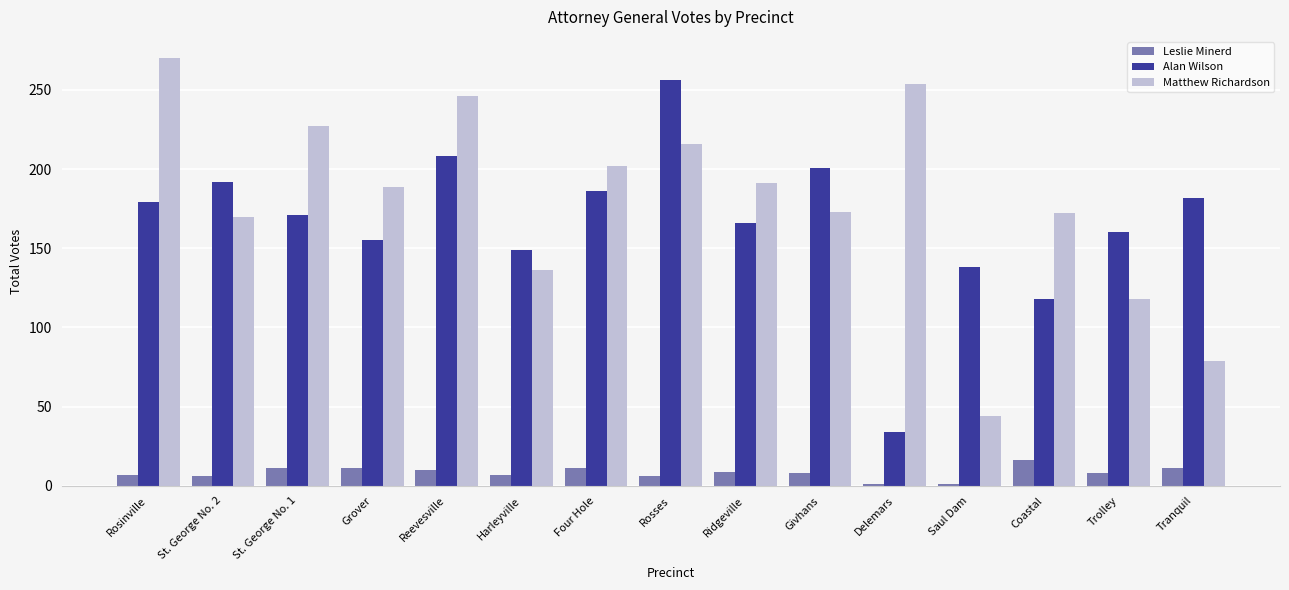

What is the difference between the second highest and minimum values in the Matthew Richardson series?

210